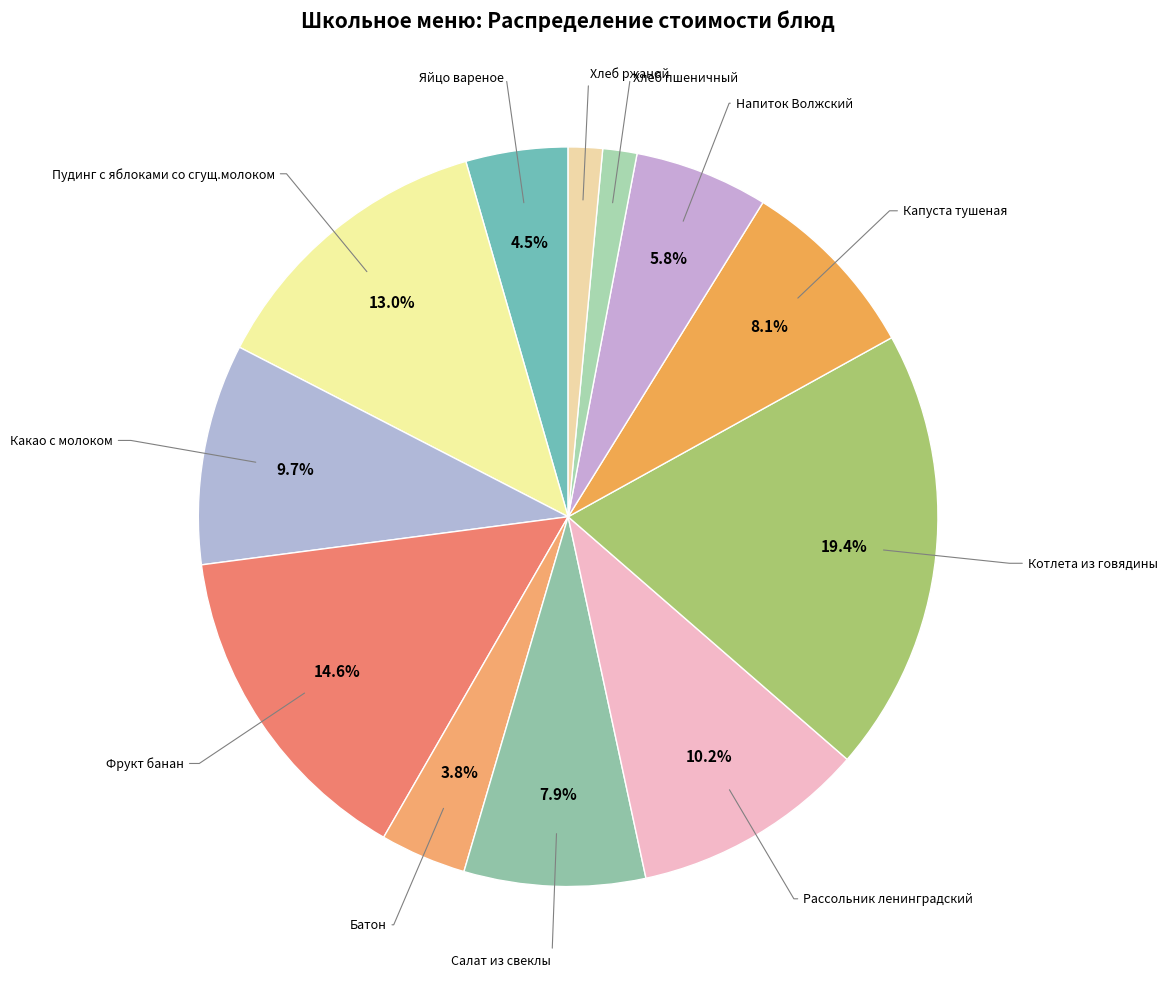

Count the number of slices in the pie.

12